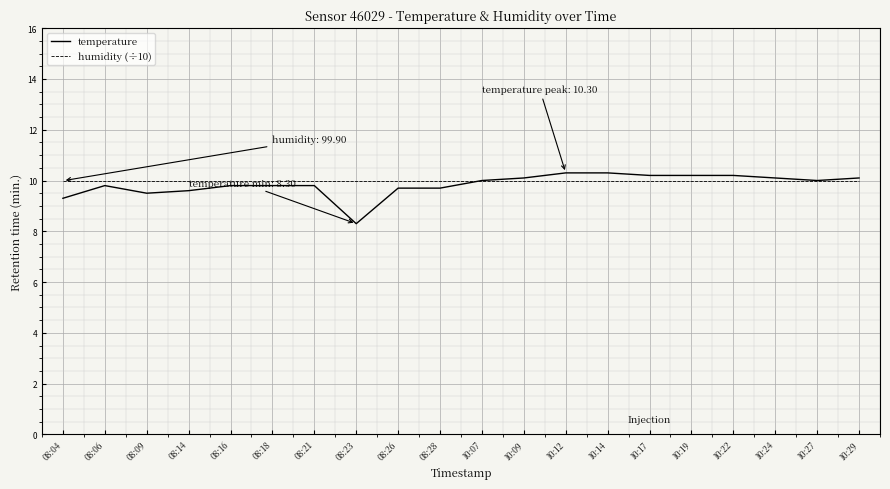

What is the highest value of the temperature series?

10.3